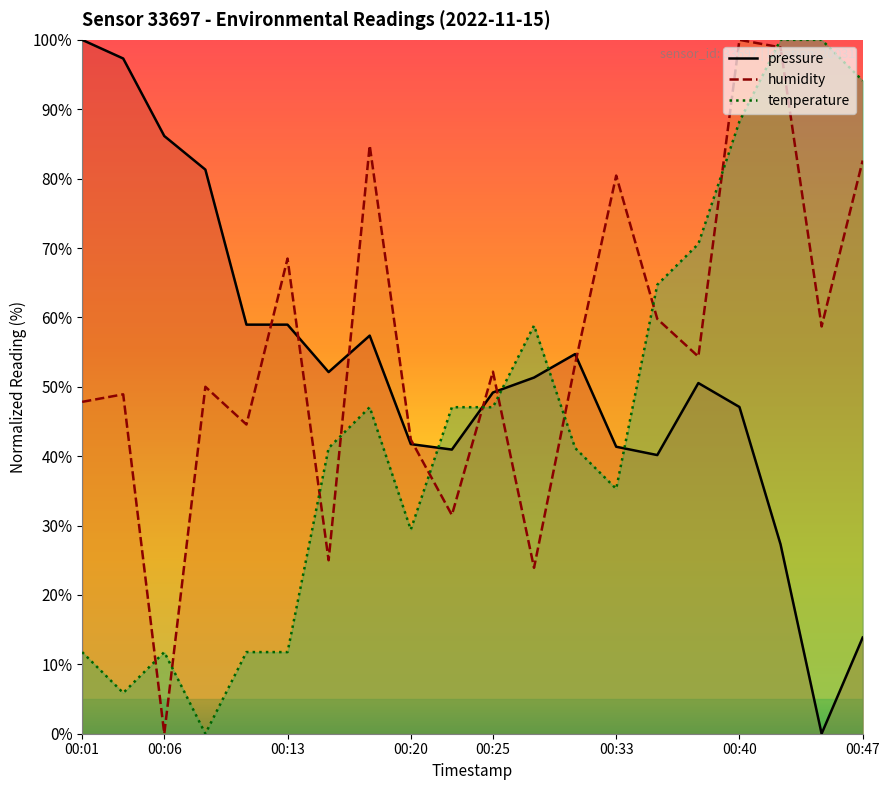

How many lines are shown in the chart?

3